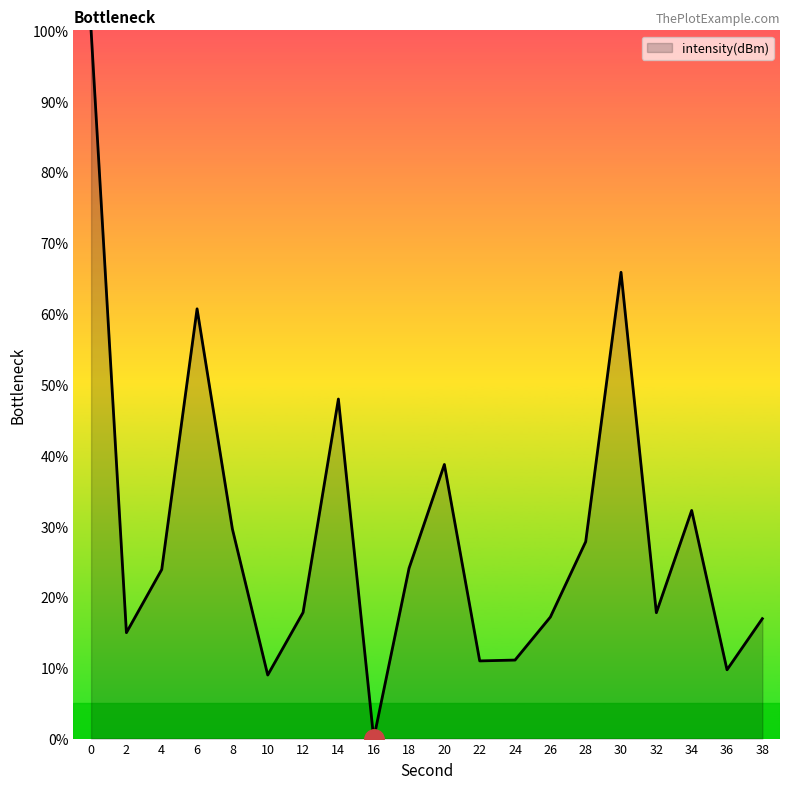

Which label corresponds to the smallest value in the chart?

16